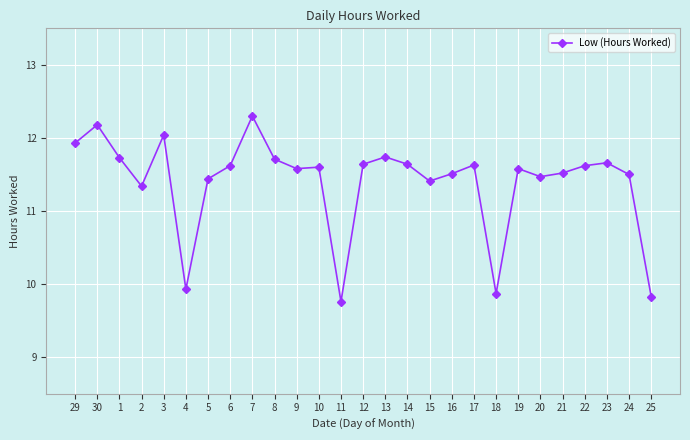

What is the label of the 10th point from the left?

8